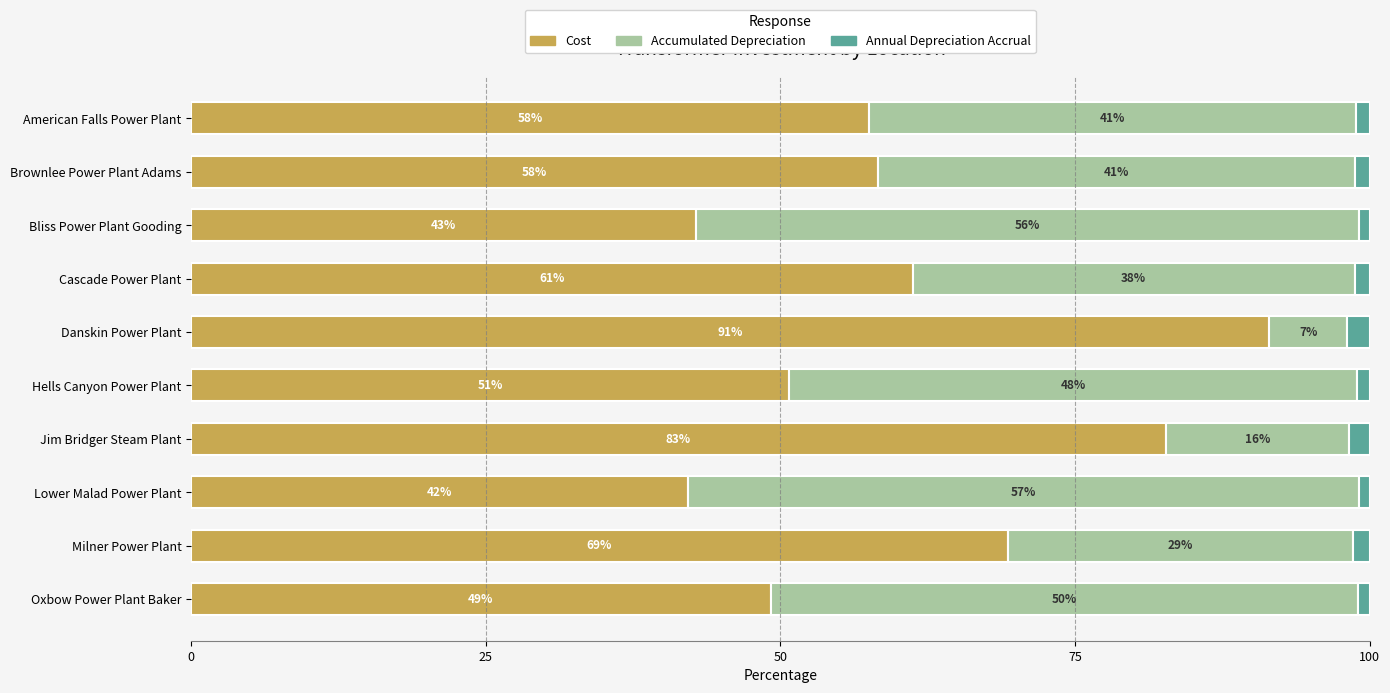

At which label does Cost reach its peak?

Danskin Power Plant